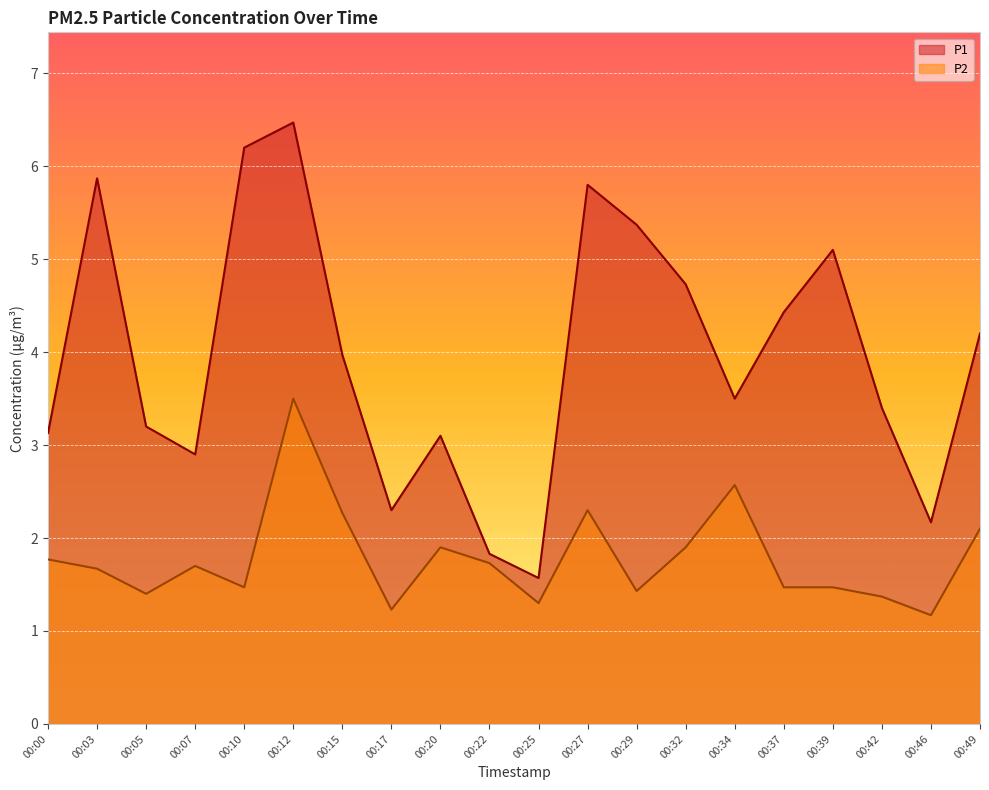

Reading right to left, what are all the values shown in this chart?

P1: 00:49=4.2	00:46=2.2	00:42=3.4	00:39=5.1	00:37=4.4	00:34=3.5	00:32=4.7	00:29=5.4	00:27=5.8	00:25=1.6	00:22=1.8	00:20=3.1	00:17=2.3	00:15=4.0	00:12=6.5	00:10=6.2	00:07=2.9	00:05=3.2	00:03=5.9	00:00=3.1
P2: 00:49=2.1	00:46=1.2	00:42=1.4	00:39=1.5	00:37=1.5	00:34=2.6	00:32=1.9	00:29=1.4	00:27=2.3	00:25=1.3	00:22=1.7	00:20=1.9	00:17=1.2	00:15=2.3	00:12=3.5	00:10=1.5	00:07=1.7	00:05=1.4	00:03=1.7	00:00=1.8